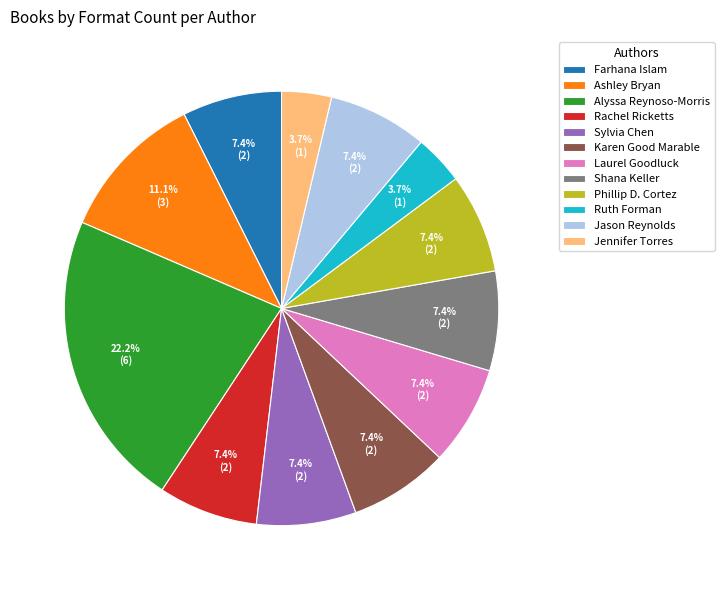

Is it true that Sylvia Chen is 1% of the pie?

False